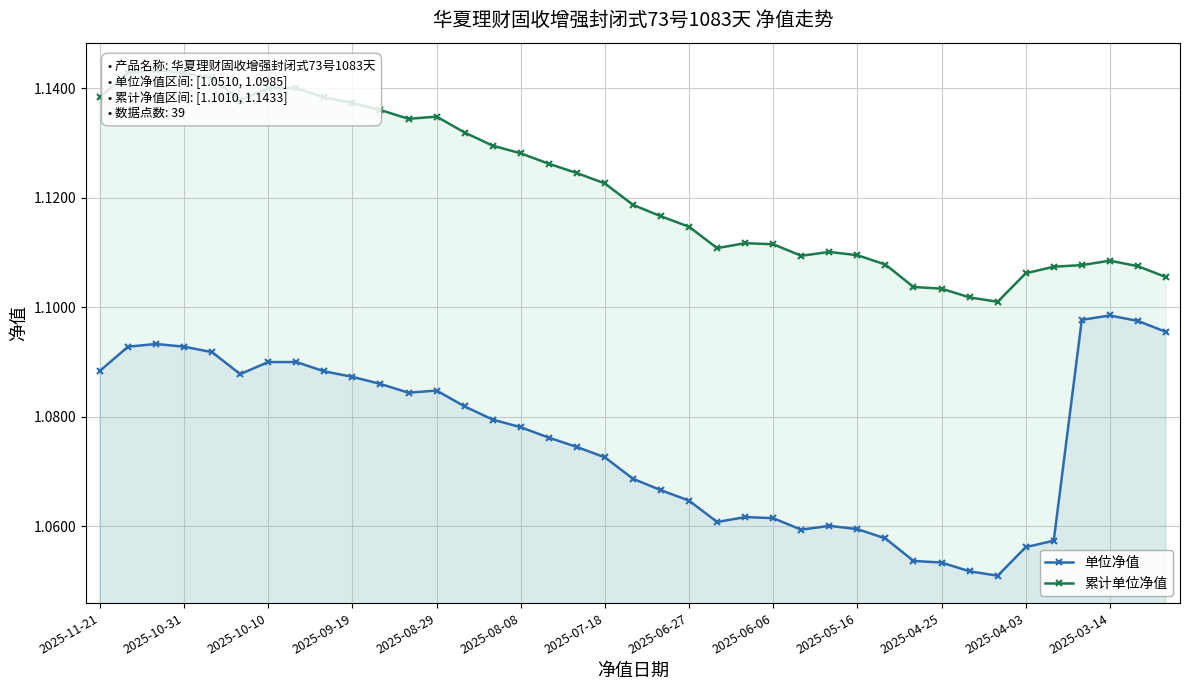

How many 单位净值 values are between 1 and 2?

39